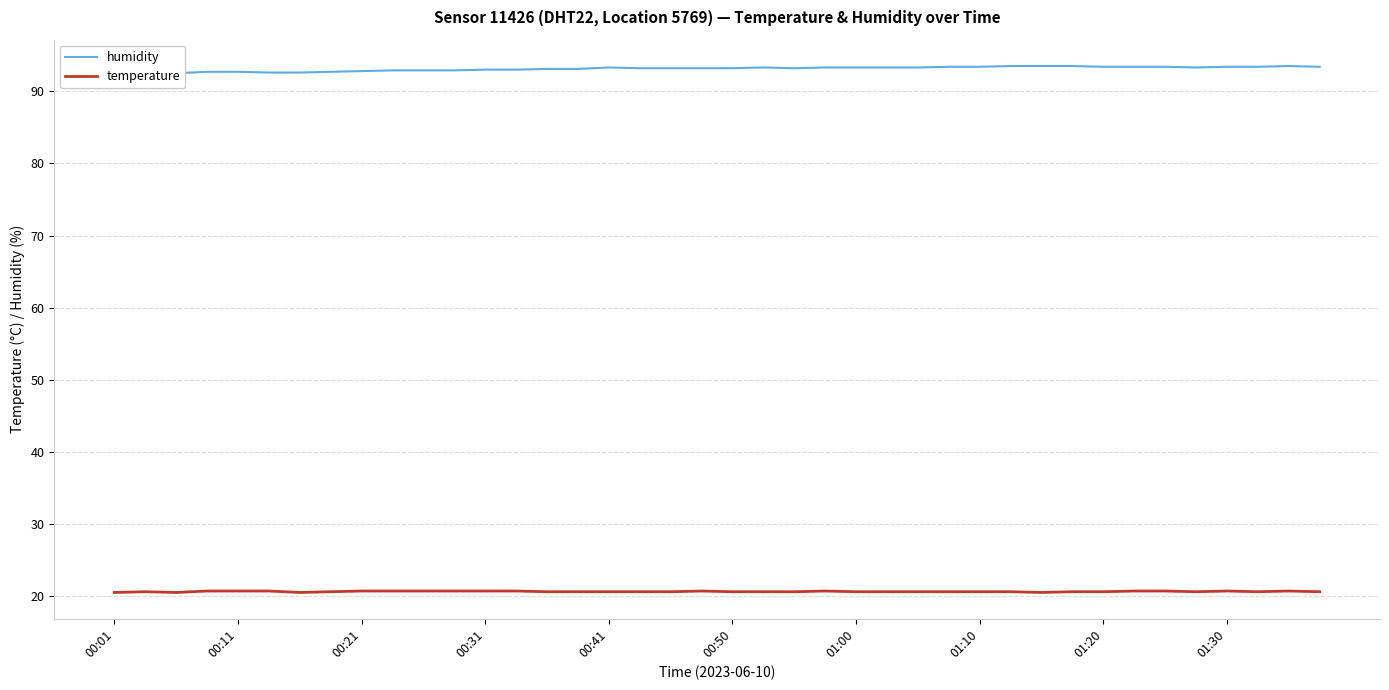

What is the difference between the highest and lowest values at 33?

72.7